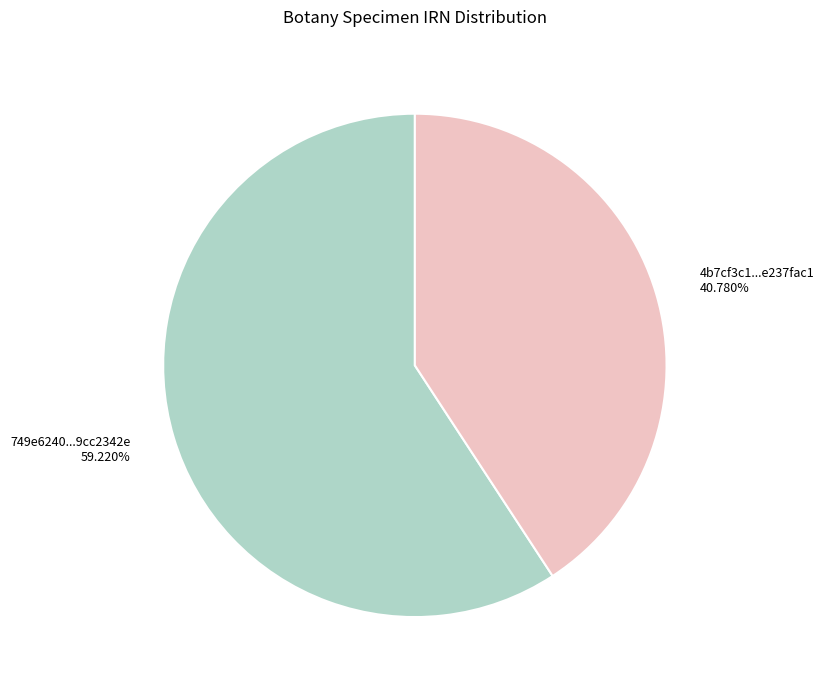

Is there any slice that represents more than half of the pie?

Yes